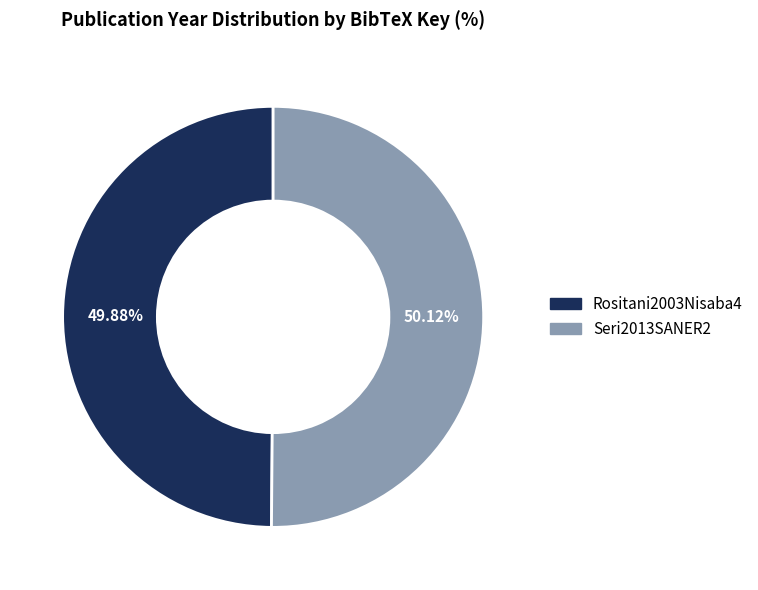

To the nearest percent, what portion does Seri2013SANER2 represent?

50%